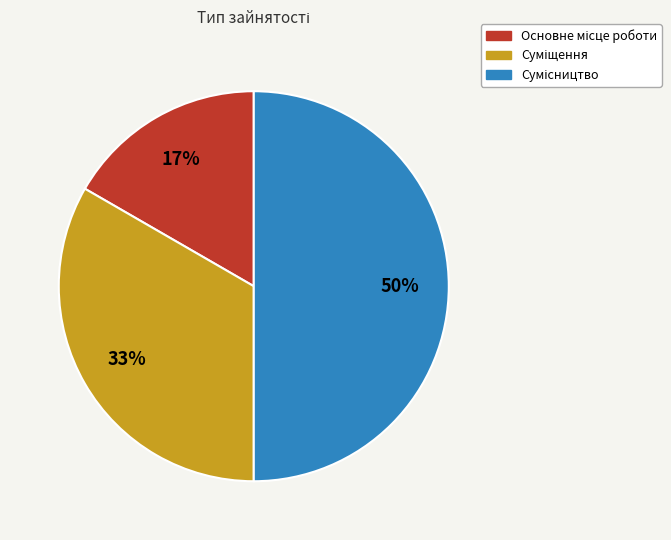

To the nearest percent, what is the average slice percentage?

33%